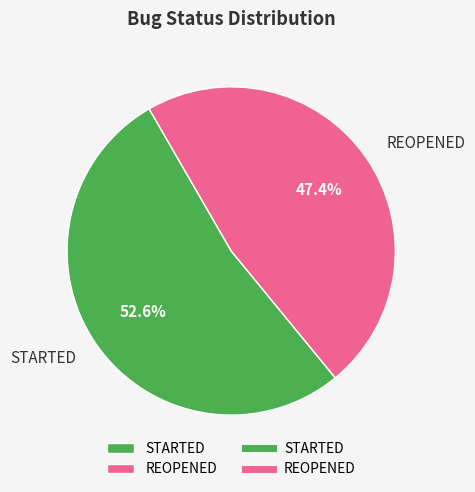

What is the majority slice?

STARTED